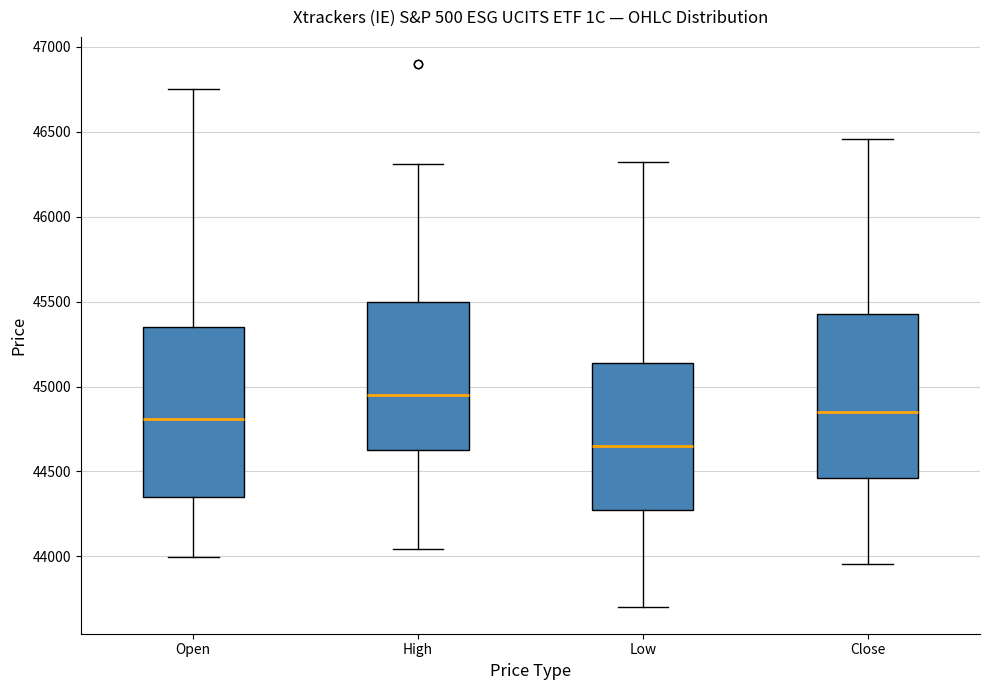

Where is the lower edge of the box for Close on the y-axis? The values are not printed on the chart, so give them approximately, as read against the axis.

44450